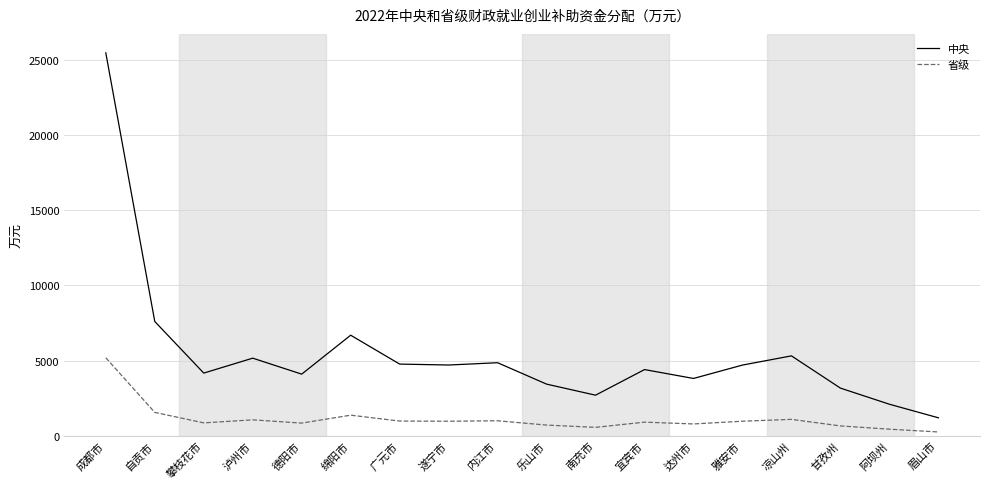

At which category is the sum across all series the highest?

成都市